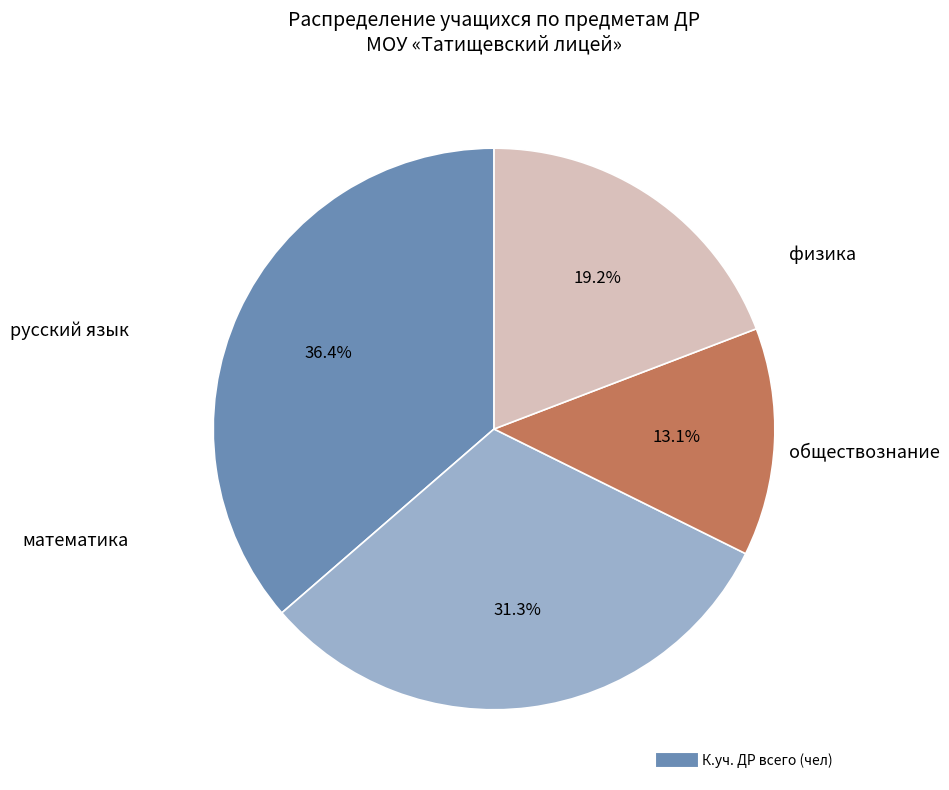

Does any single category account for the majority?

No